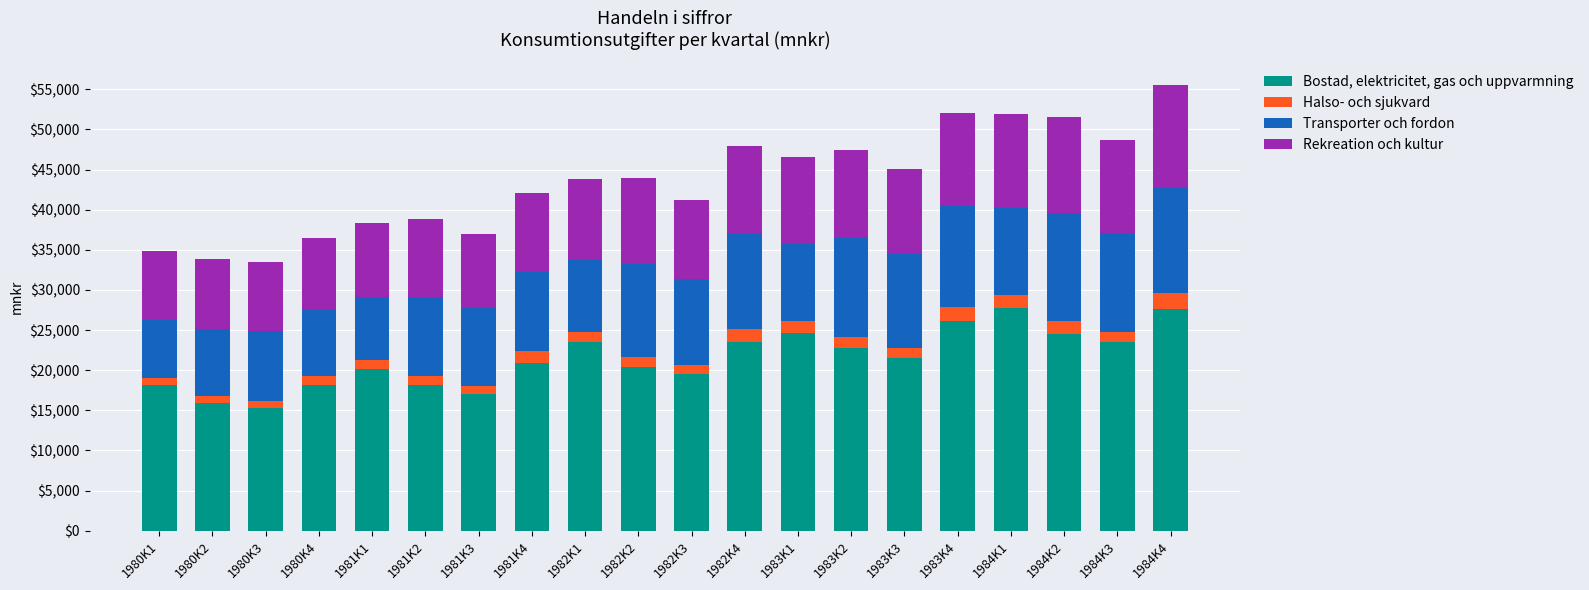

What is the difference between the maximum and minimum values in the Bostad, elektricitet, gas och uppvarmning series?

12487